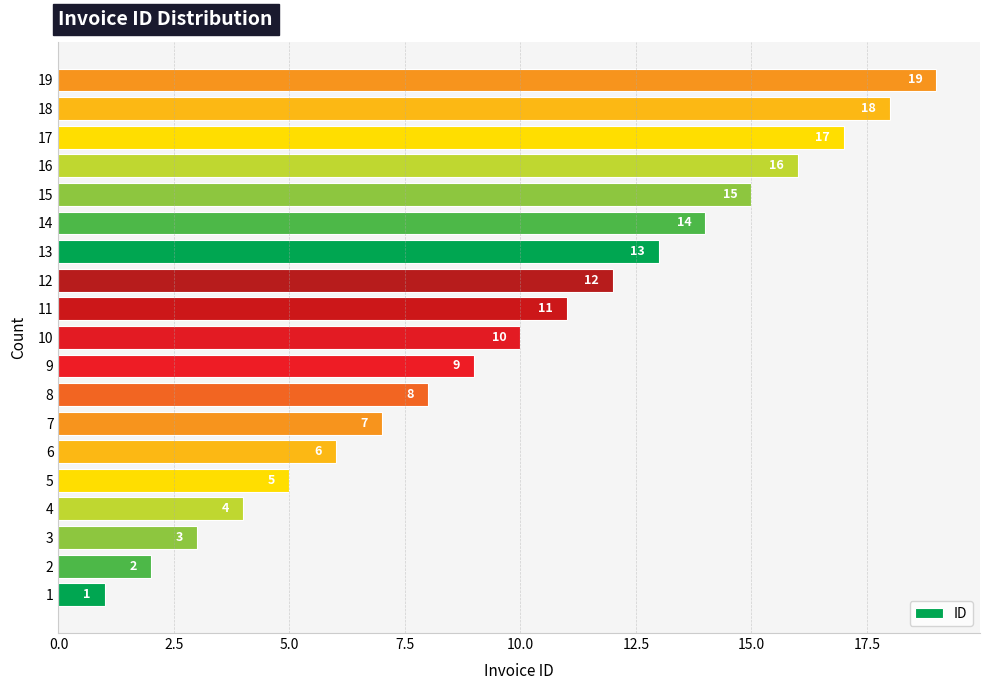

Approximately how many times larger is the value at 4 compared to 12?

0.3